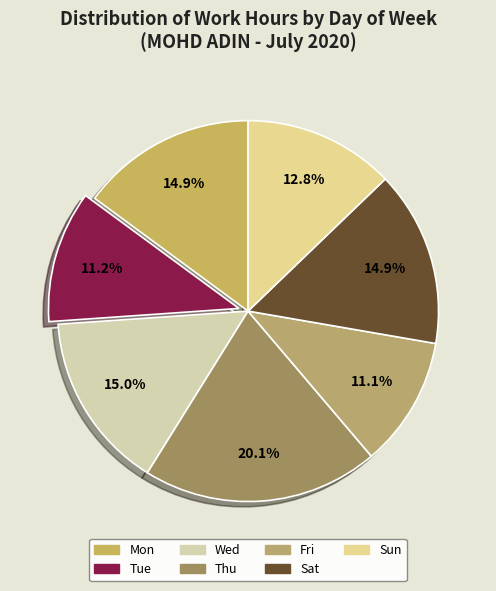

Does Sun represent more than half of the total?

No